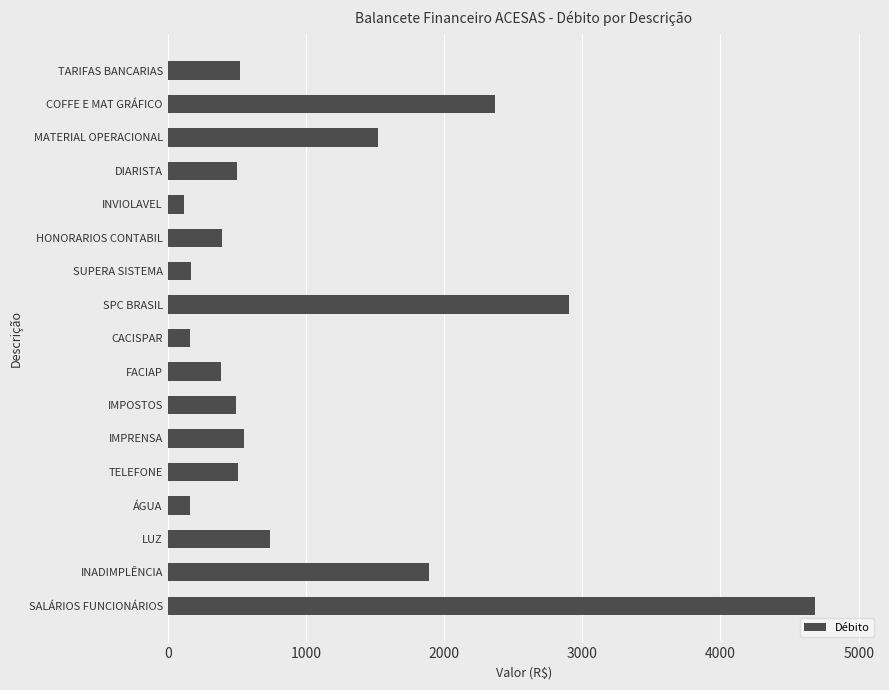

Is it true that the value at SPC BRASIL is 2906.6?

True